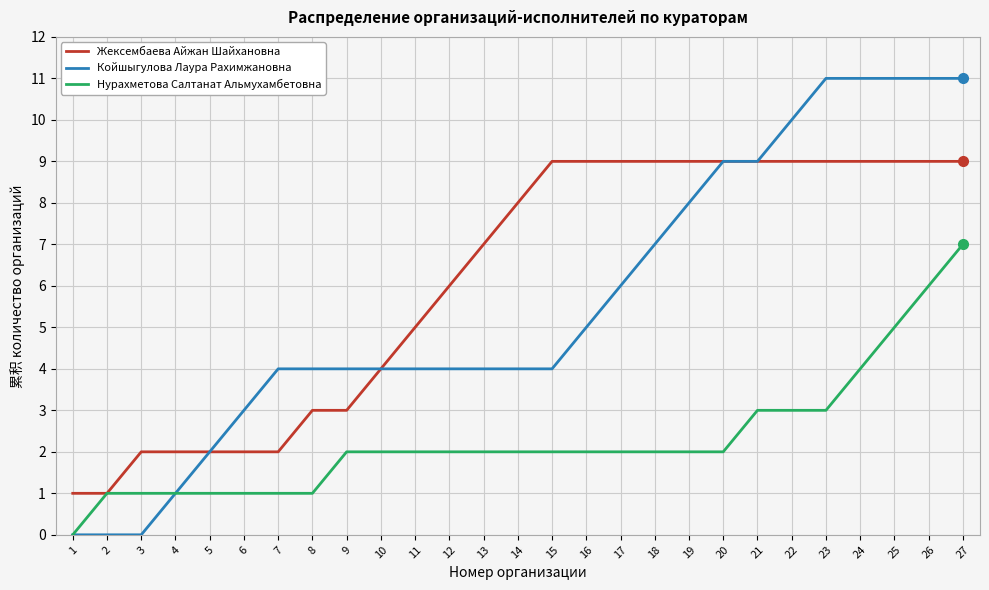

What is the total value across all series at 26?

26